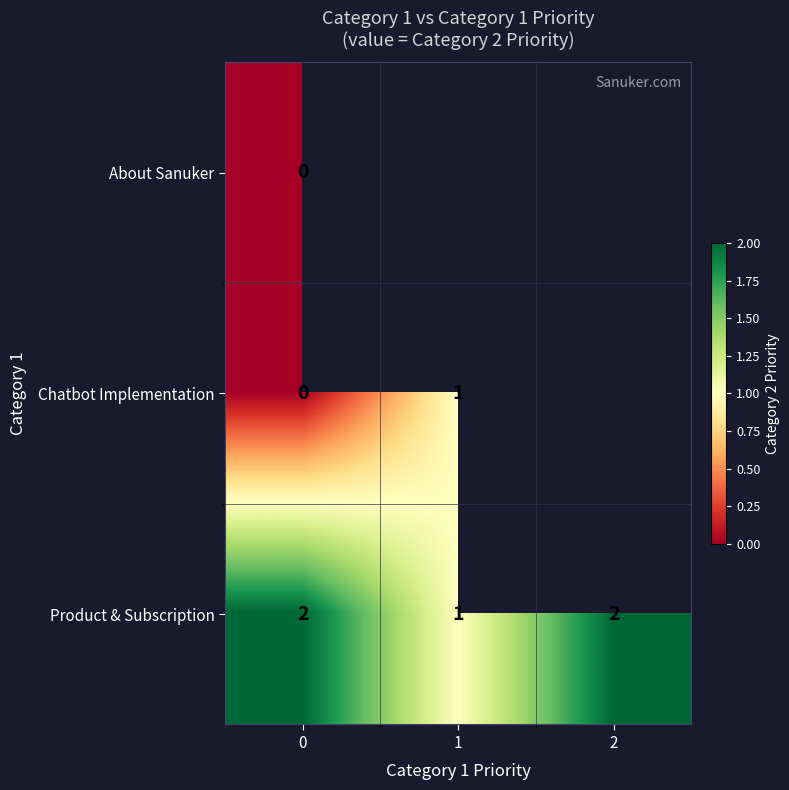

True or false: Product & Subscription has a value of 4 at 2.

False